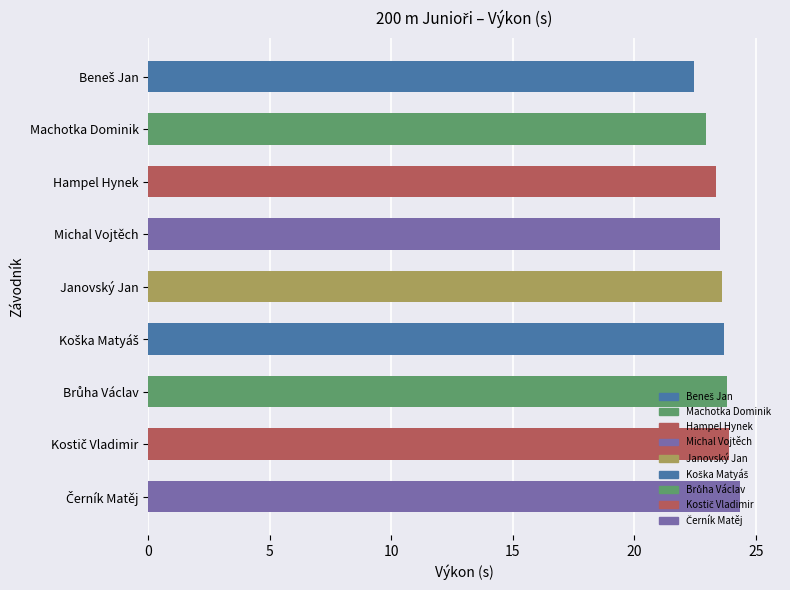

What is the sum of all values?

211.7